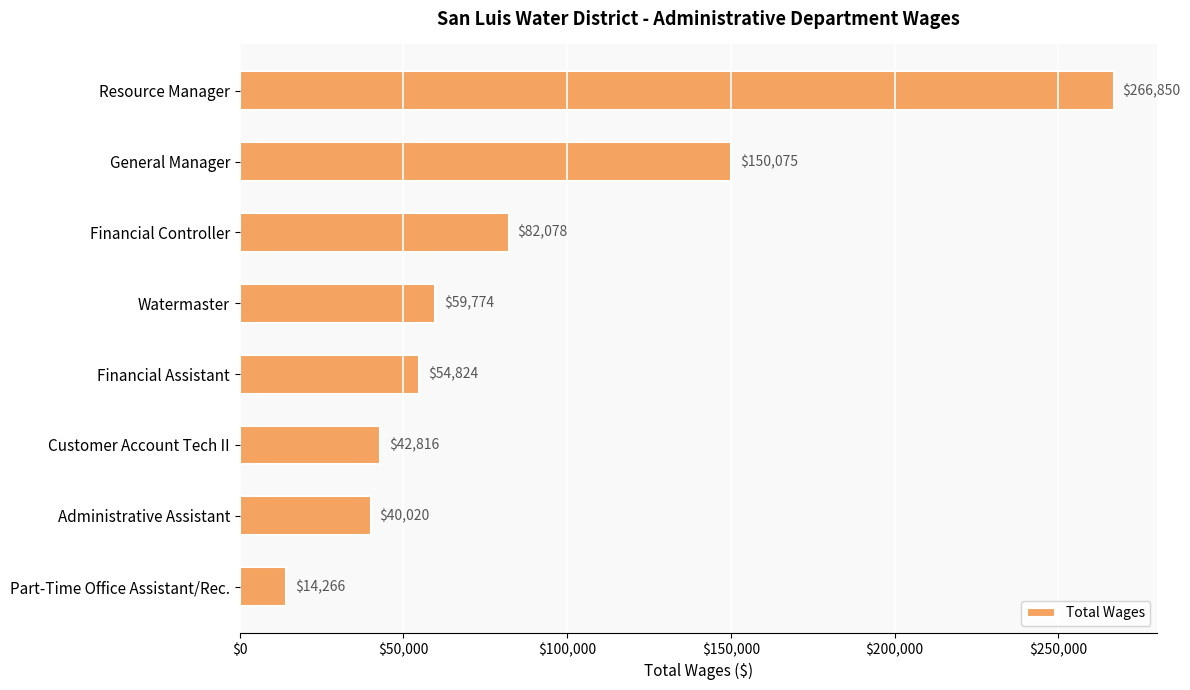

What is the label of the 5th bar from the top?

Financial Assistant